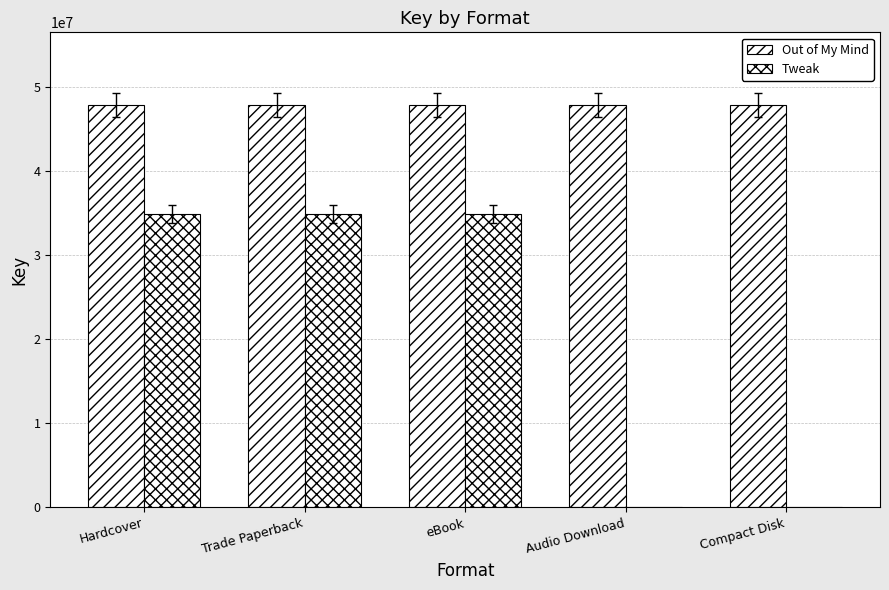

Reading right to left, list all the values displayed in this chart.

Out of My Mind: Compact Disk=47856459	Audio Download=47856459	eBook=47856459	Trade Paperback=47856459	Hardcover=47856459
Tweak: Compact Disk=0	Audio Download=0	eBook=34874200	Trade Paperback=34874200	Hardcover=34874200